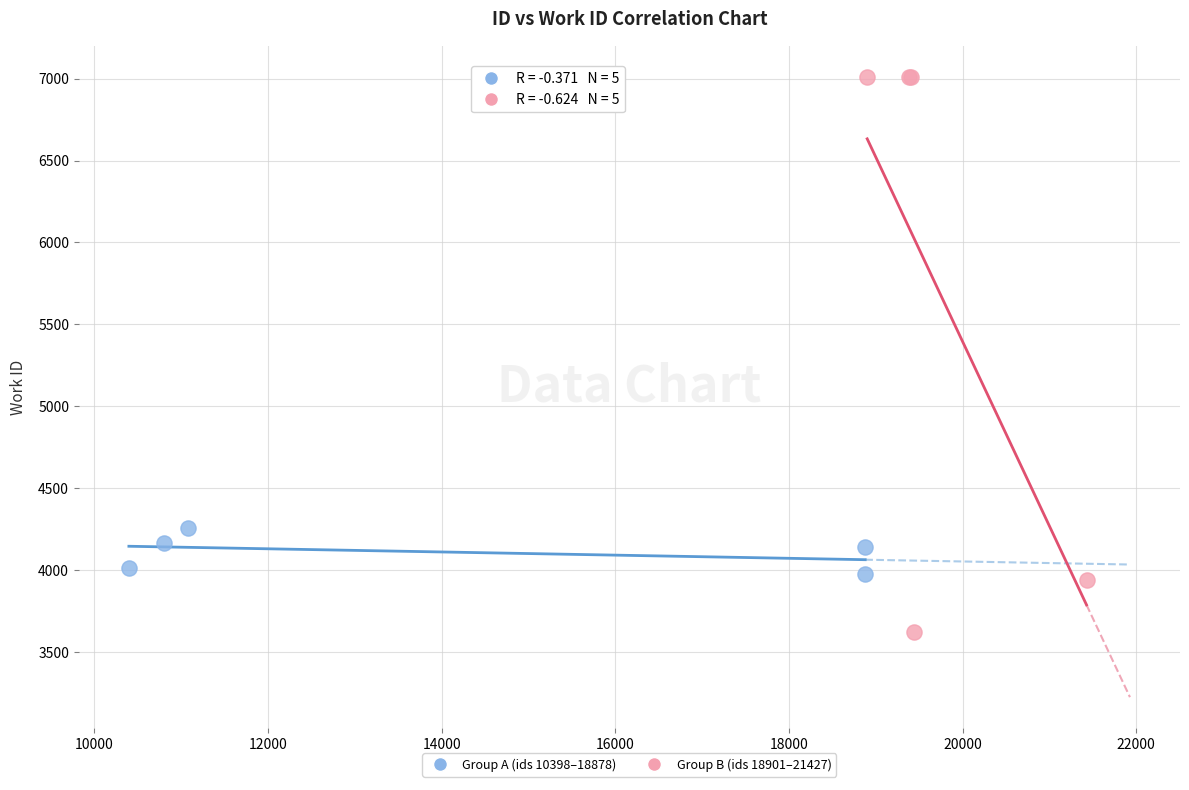

Which series has the widest spread of Y values?

Group B (ids 18901–21427)